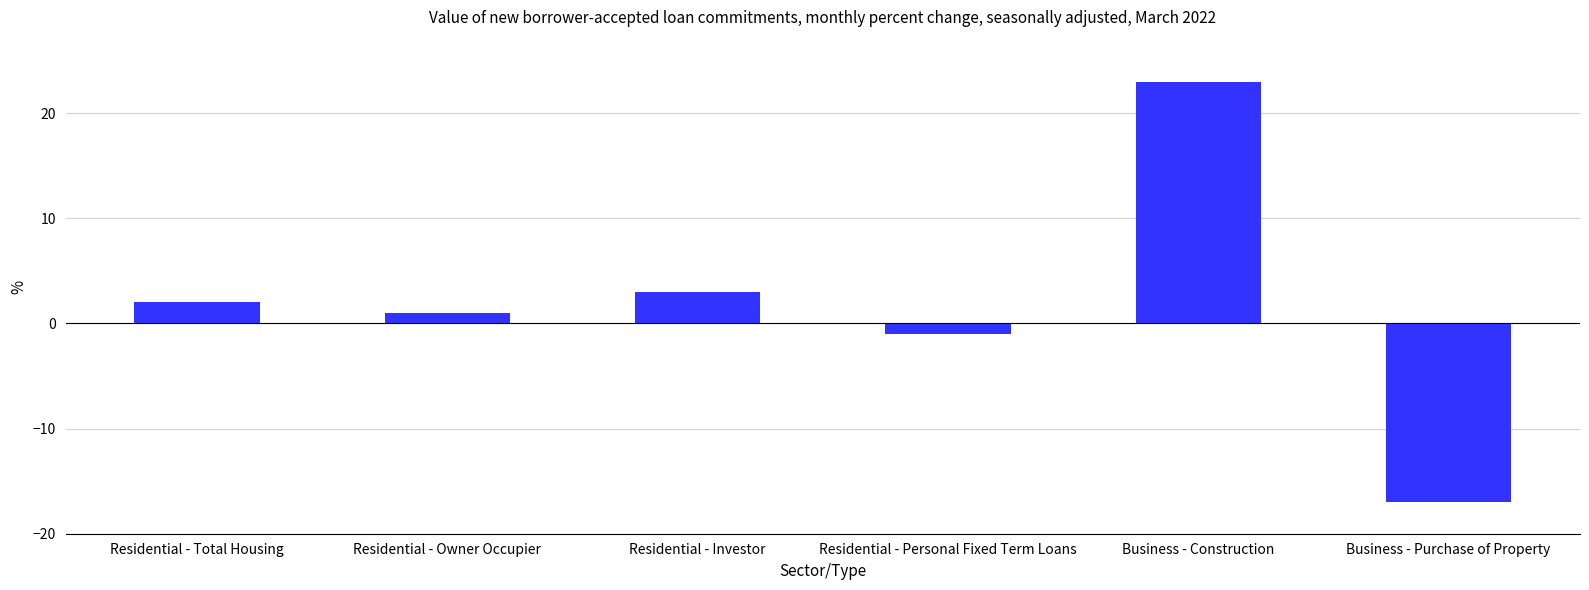

Reading left to right, what are all the values shown in this chart?

2	1	3	-1	23	-17